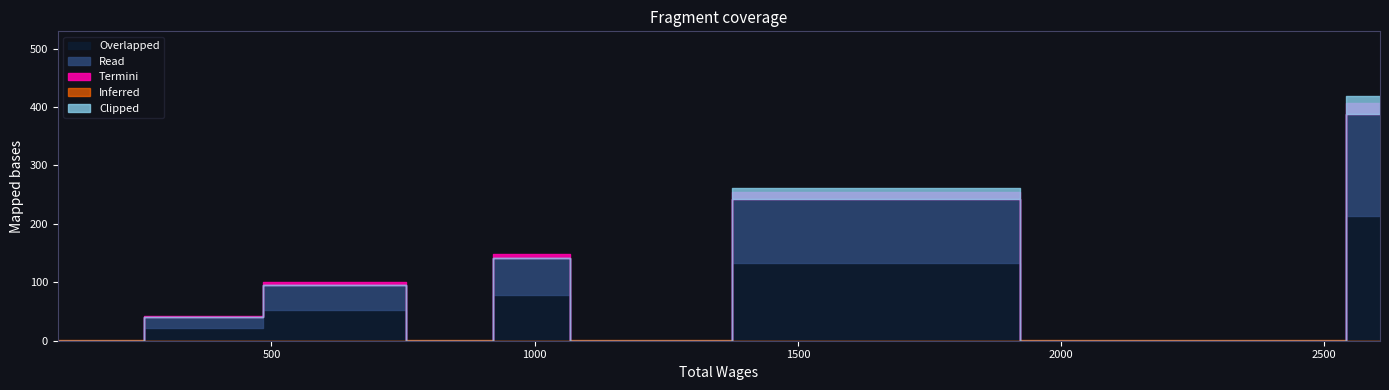

Rank the categories by value from highest to lowest.

2606, 1631, 1015, 684, 285, 94, 138, 230, 827, 1120, 2213, 2478